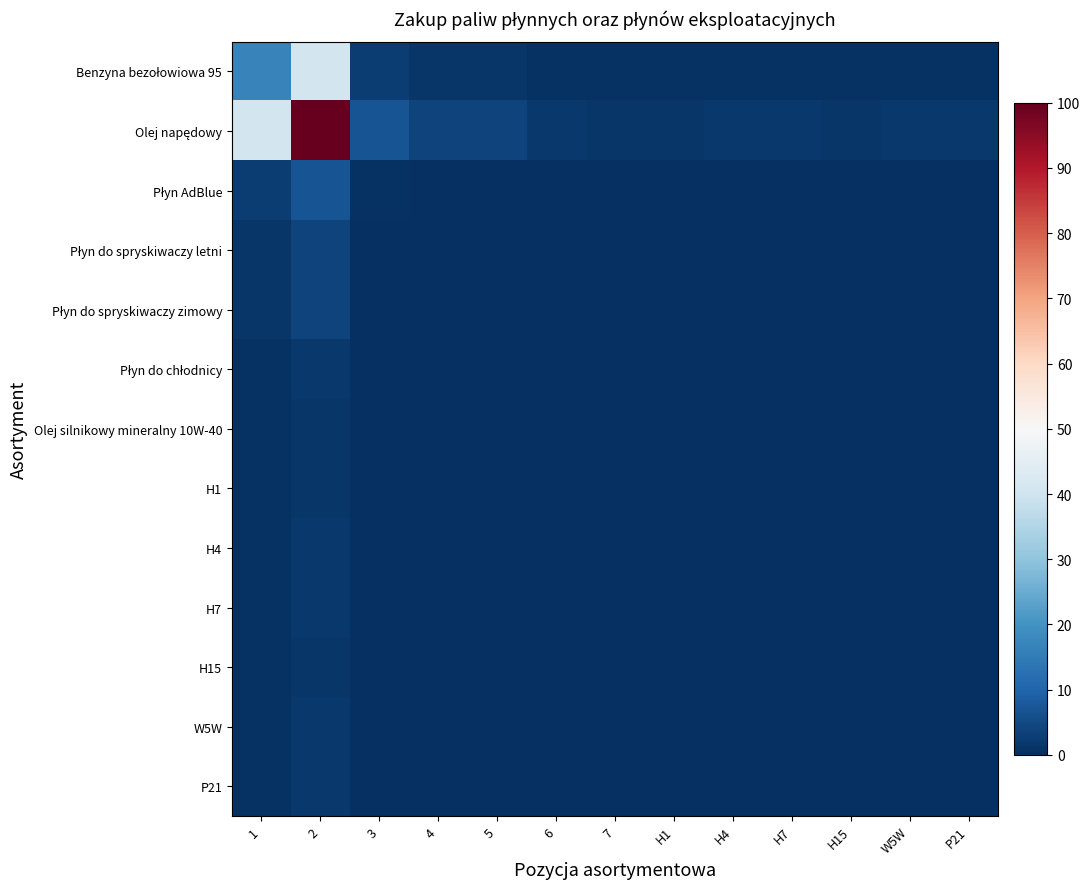

What is the greatest value displayed?

100.0